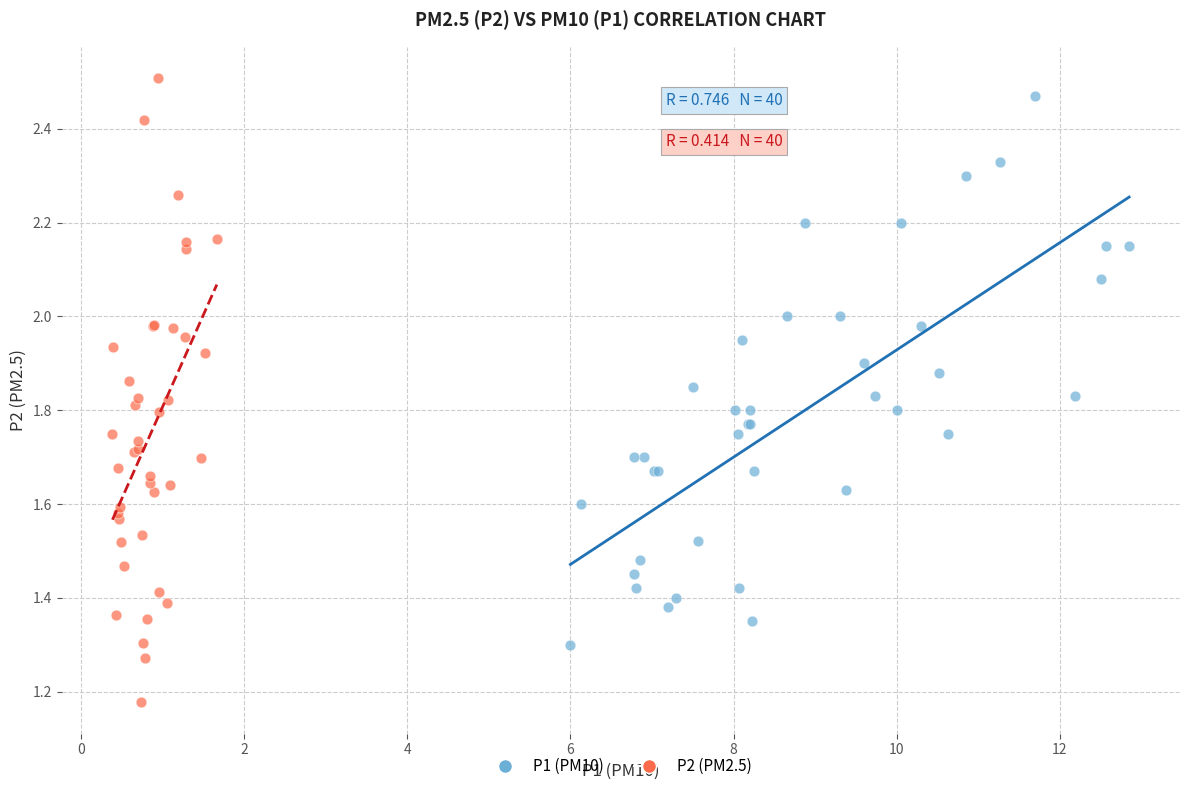

Which series has the widest spread of Y values?

P2 (PM2.5)